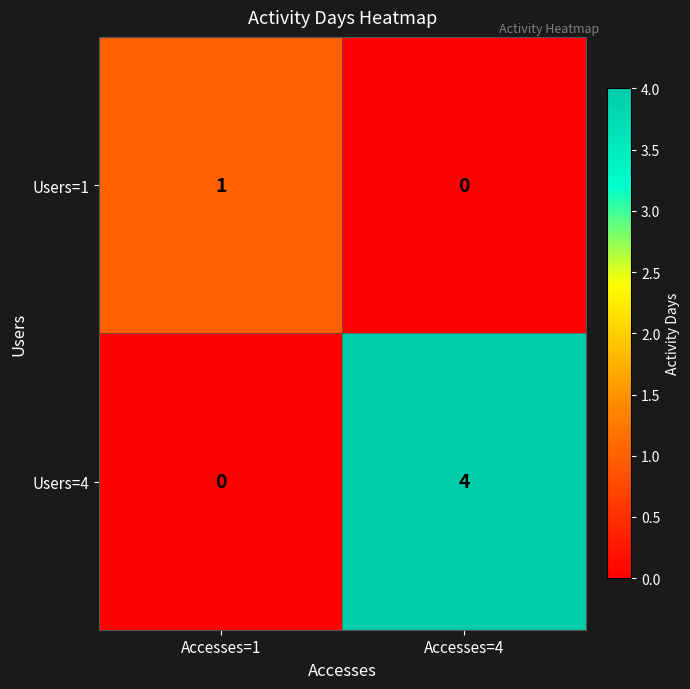

Which series has the largest total across all categories?

Users=4